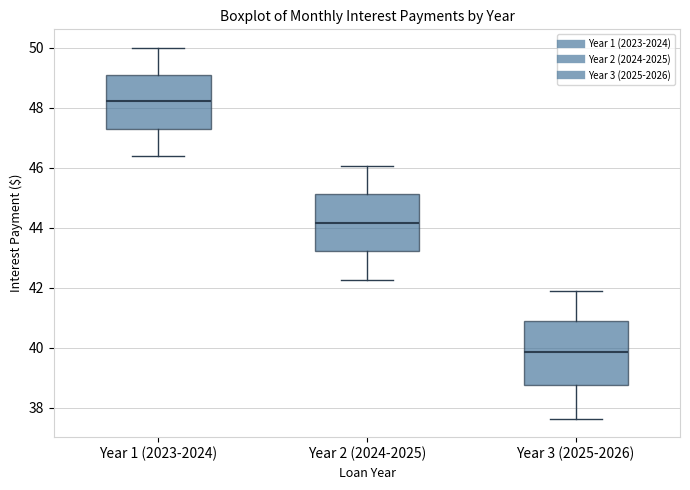

Reading left to right, read every box against the y-axis: the position of its median line, the range the box covers, and the ends of its whiskers. The values are not printed on the chart, so give them approximately, as read against the axis.

Year 1 (2023-2024): median 48.2, box 47.4 to 49.2, whiskers 46.4 to 50.0
Year 2 (2024-2025): median 44.2, box 43.2 to 45.2, whiskers 42.2 to 46.0
Year 3 (2025-2026): median 39.8, box 38.8 to 41.0, whiskers 37.6 to 41.8